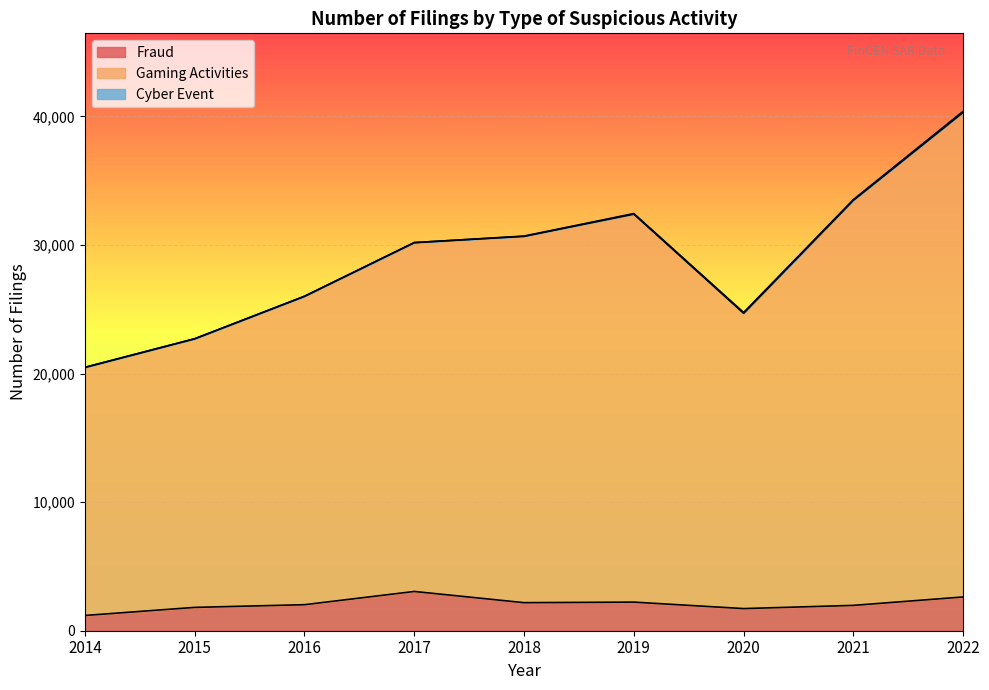

Where is the first local minimum for Fraud?

2018